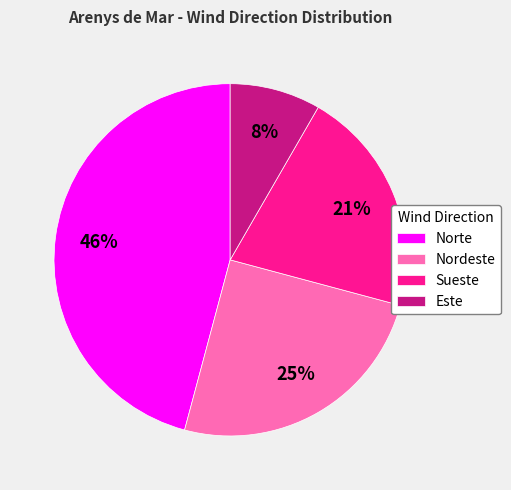

Between Nordeste and Norte, which is larger?

Norte